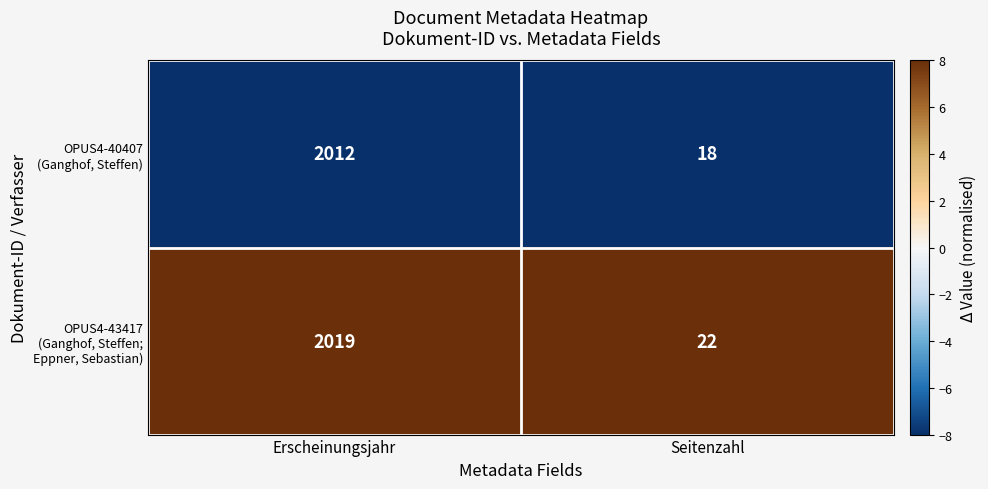

Which category has the lowest value across all series?

Seitenzahl